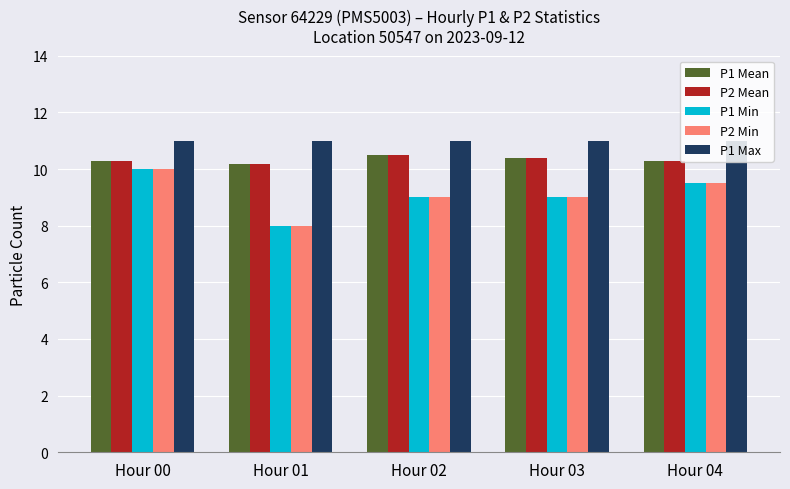

What are all the series names shown in the legend?

P1 Mean, P2 Mean, P1 Min, P2 Min, P1 Max